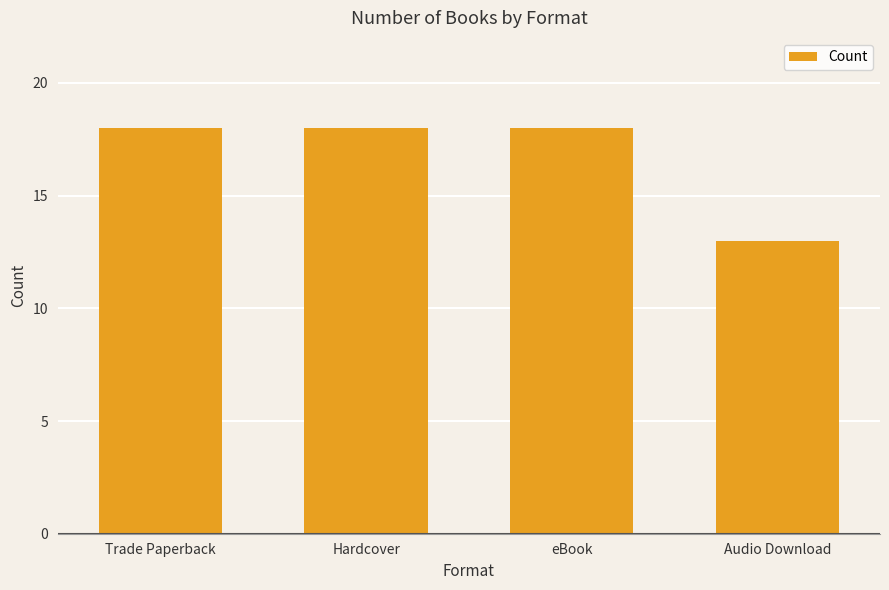

How many values are between 18 and 19?

3